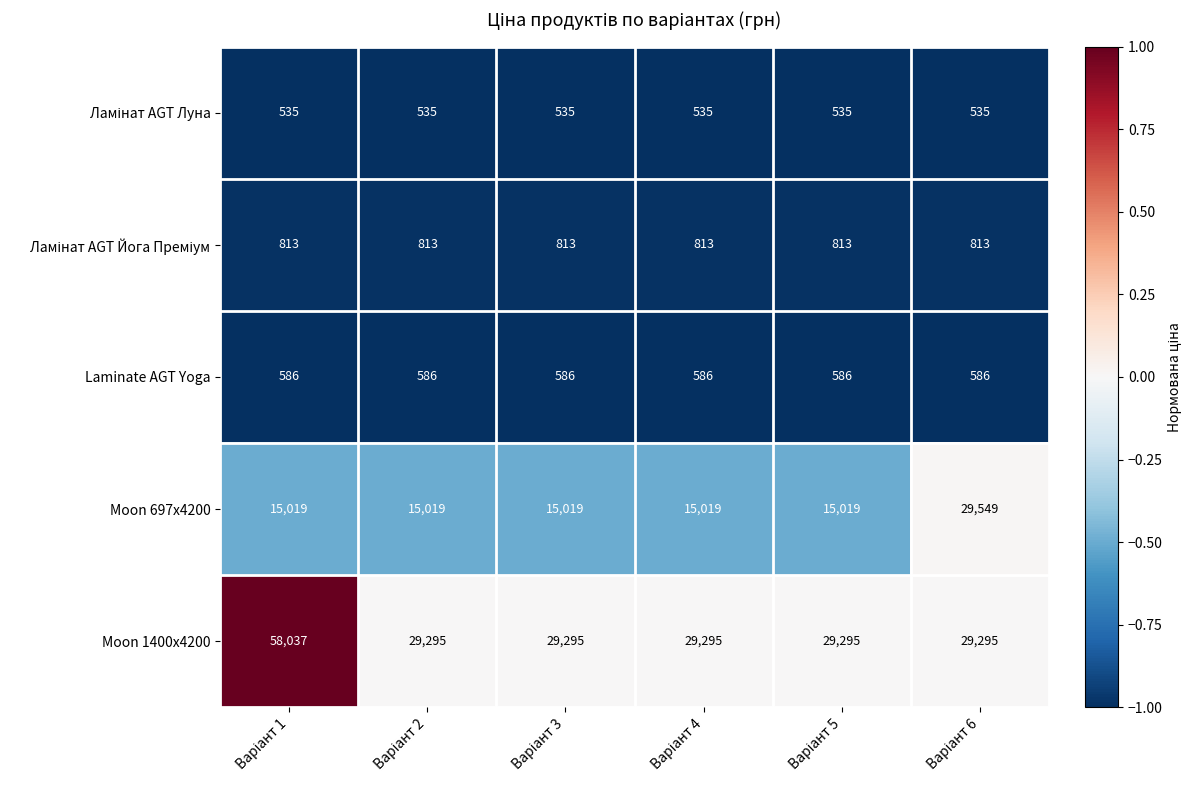

What is the maximum value shown in the chart?

58037